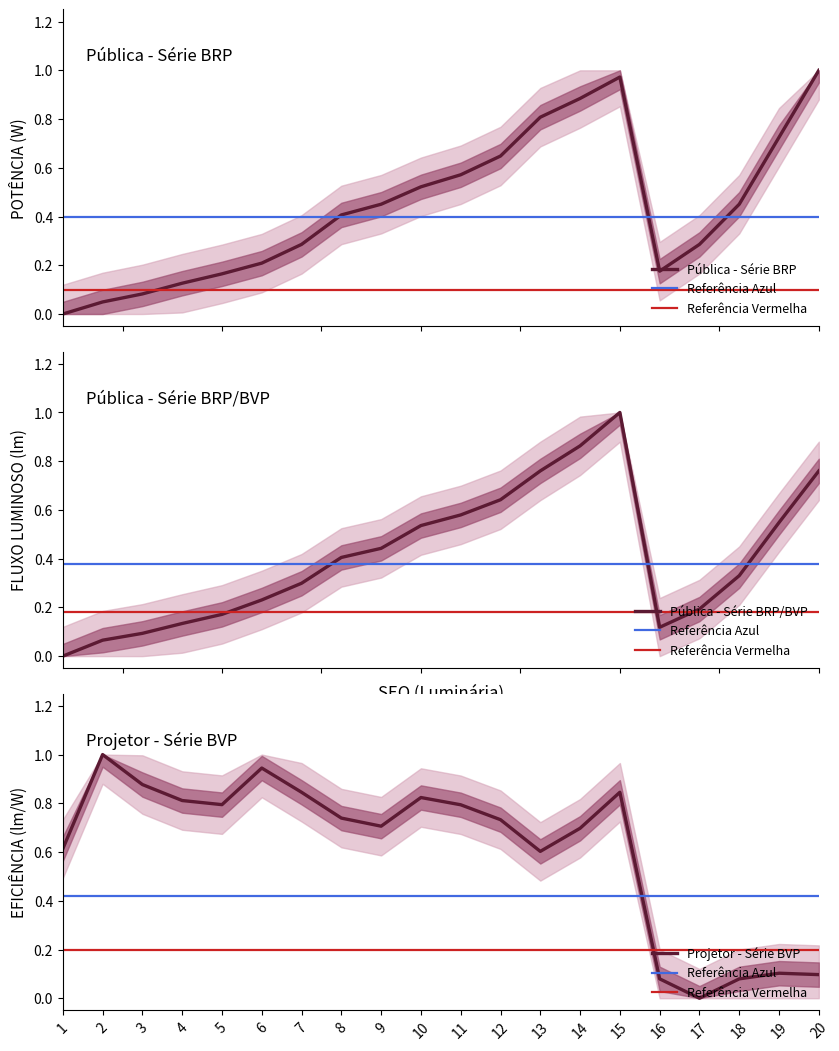

Between which two adjacent categories do POTENCIA_W and FLUXO_LUMINOSO_lm first intersect?

7 and 8